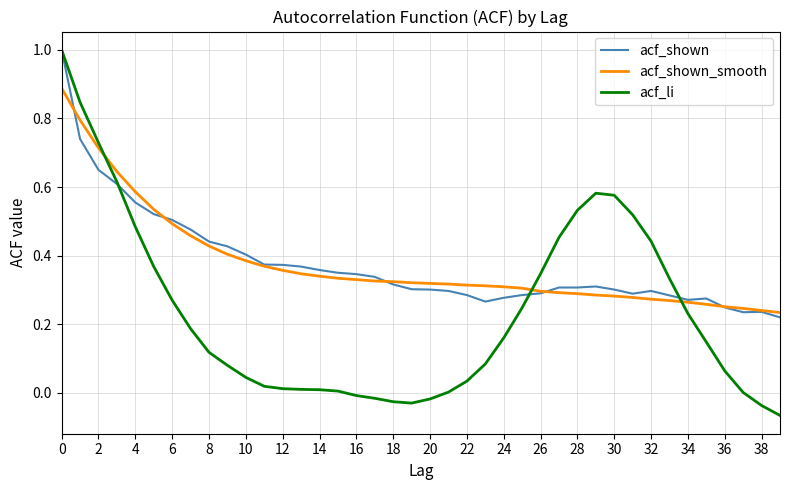

What is the greatest value displayed?

1.0